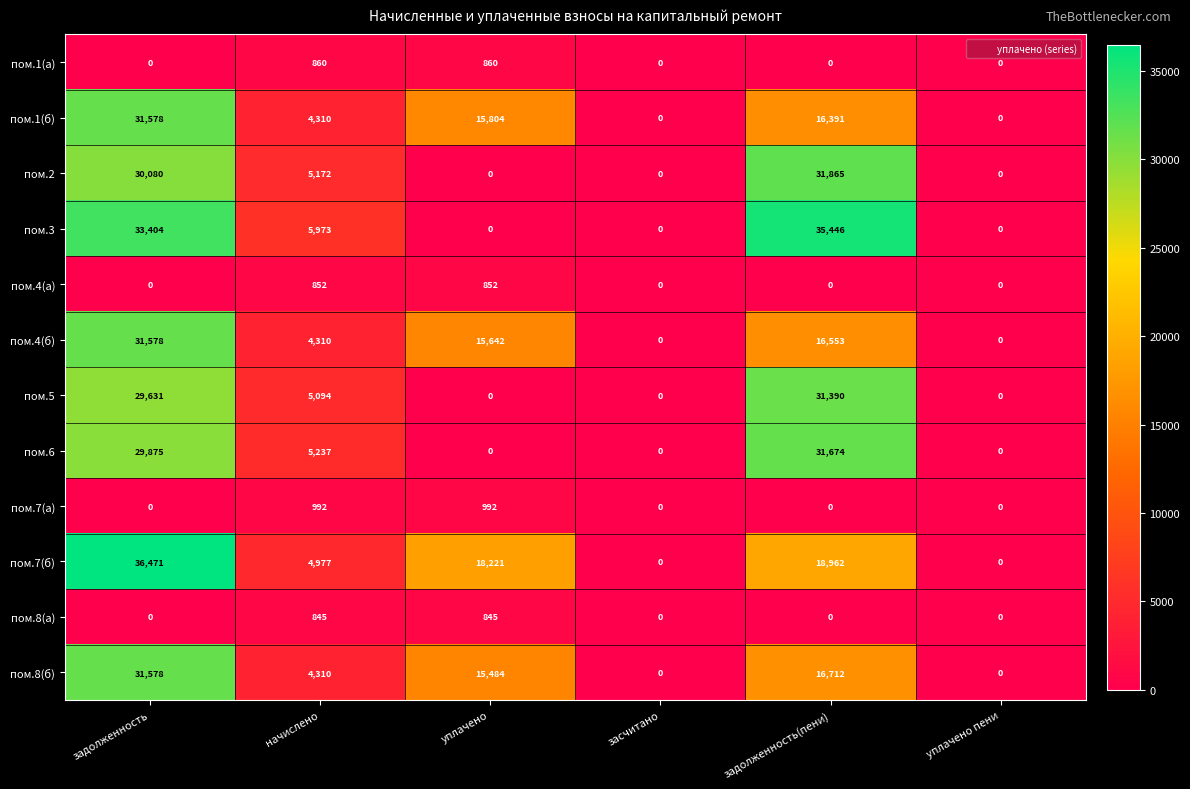

What is the difference between the highest and lowest values at задолженность?

36471